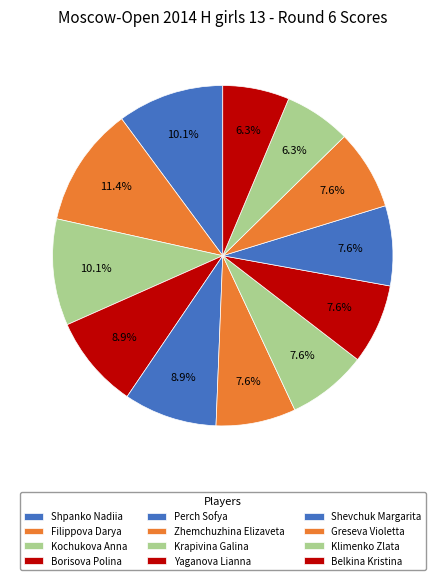

Which has a higher value, Belkina Kristina or Perch Sofya?

Perch Sofya